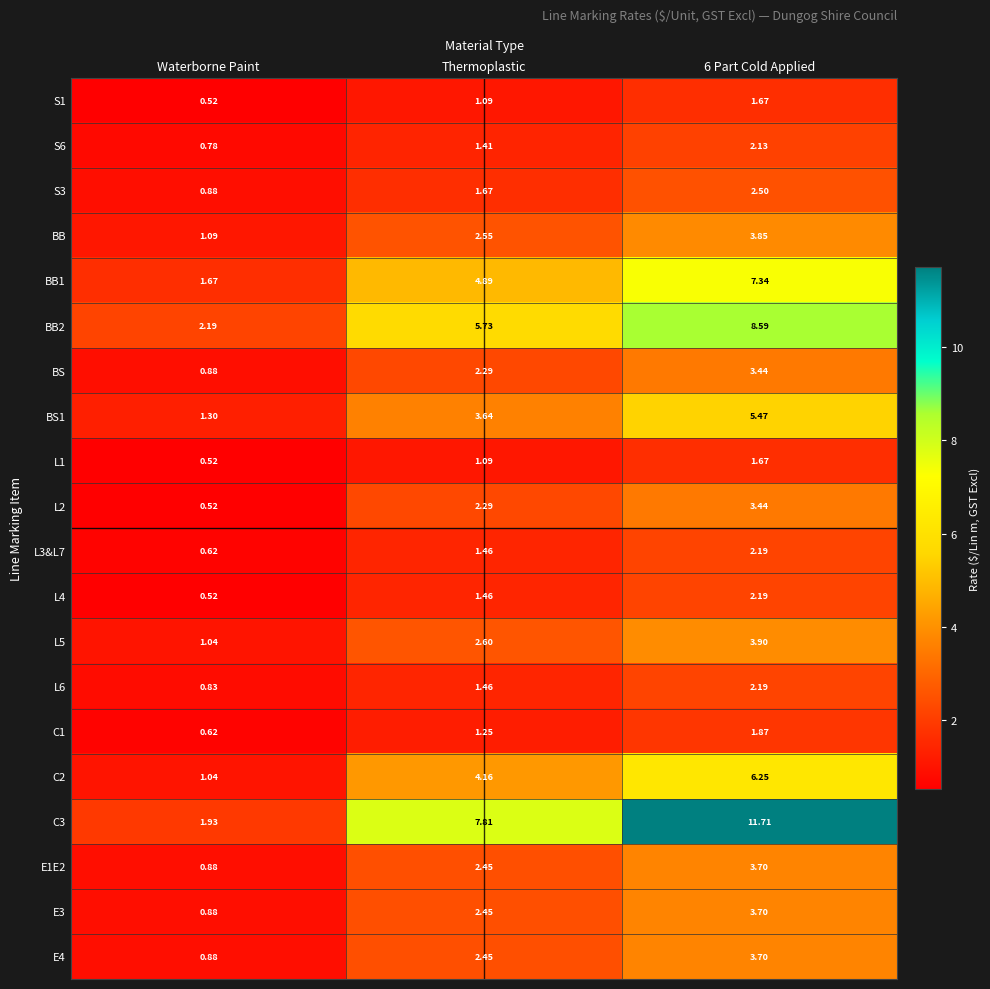

At which label is BB closest to 2?

Thermoplastic